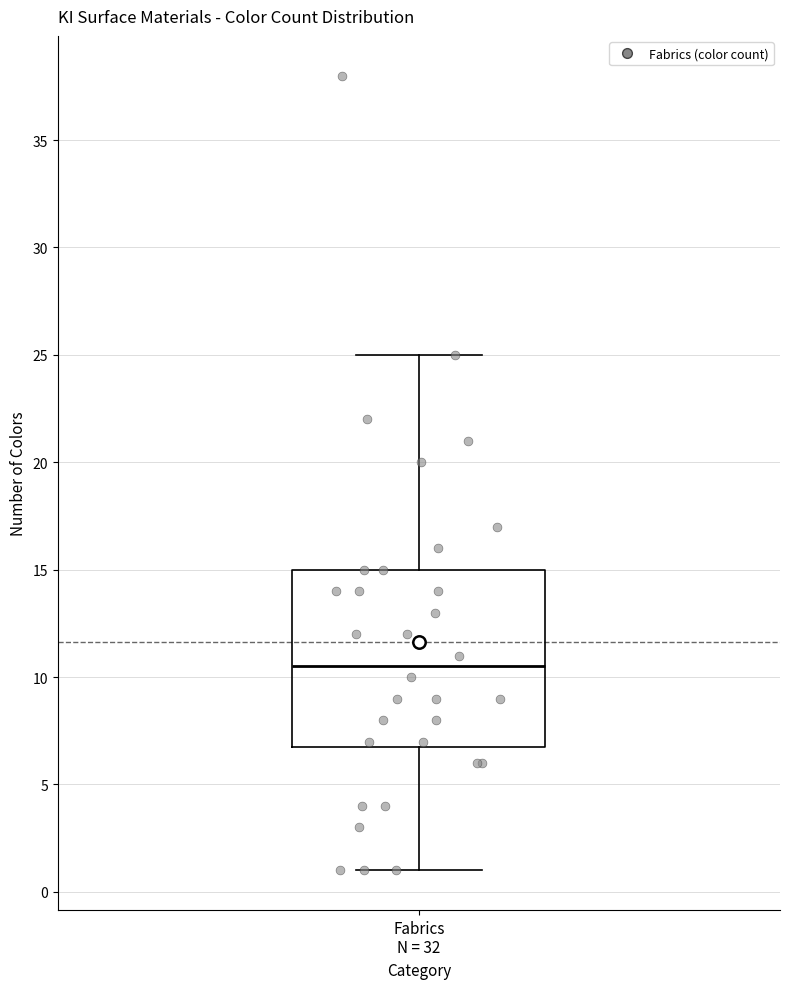

Read this box plot against the y-axis: the position of the median line, the range covered by the box, and the ends of both whiskers. The values are not printed on the chart, so give them approximately, as read against the axis.

median 10.5, box 7.0 to 15.0, whiskers 1.0 to 25.0